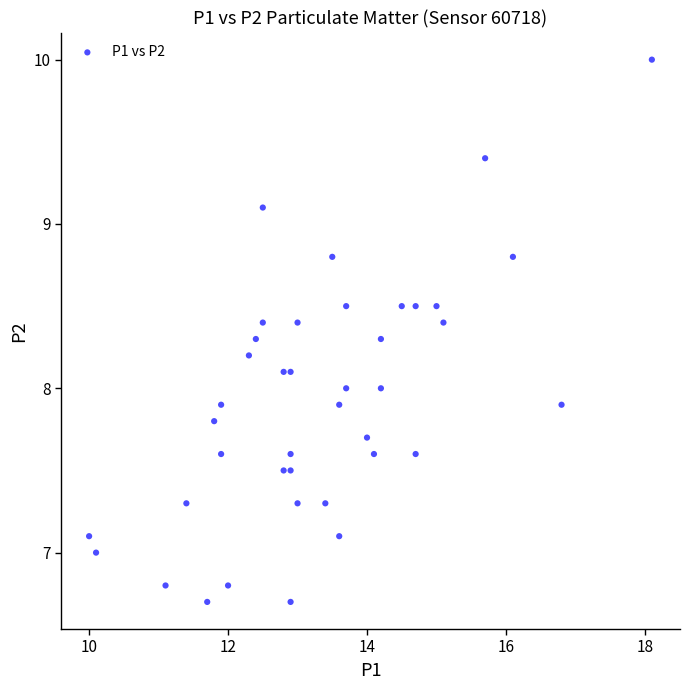

What is the range of X values (max minus min)?

8.1